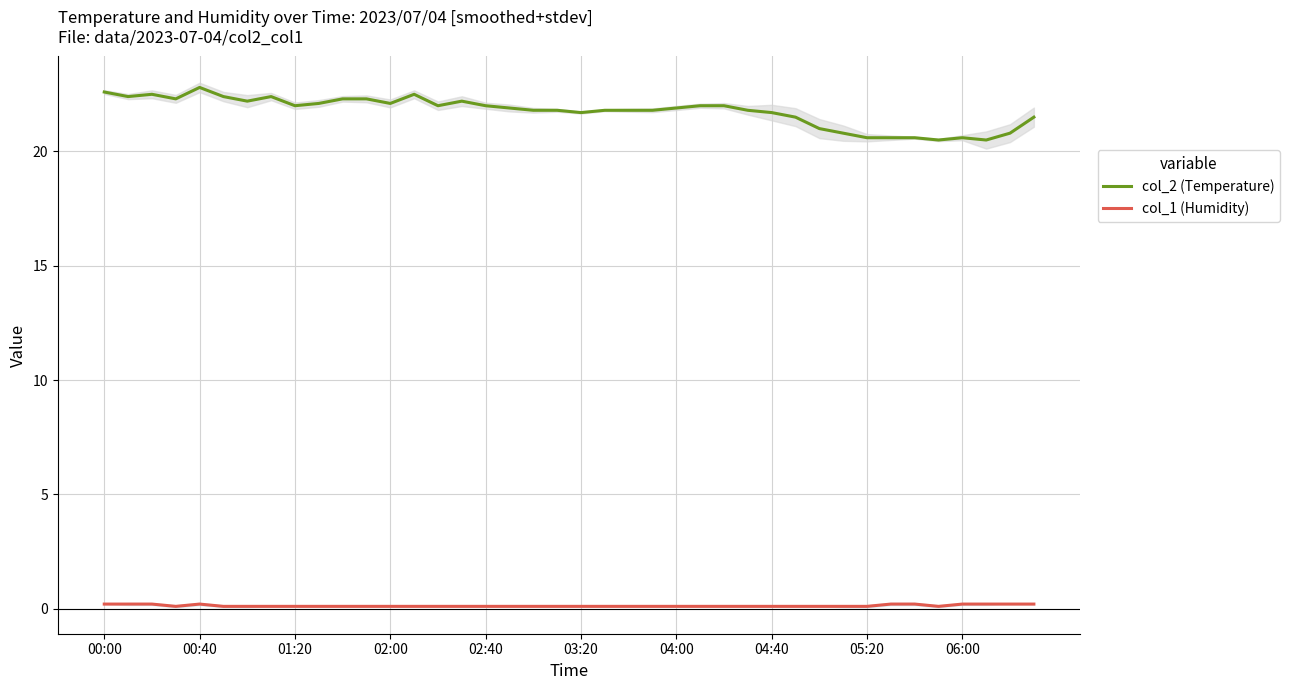

What are all the series names shown in the legend?

col_2 (Temperature), col_1 (Humidity)